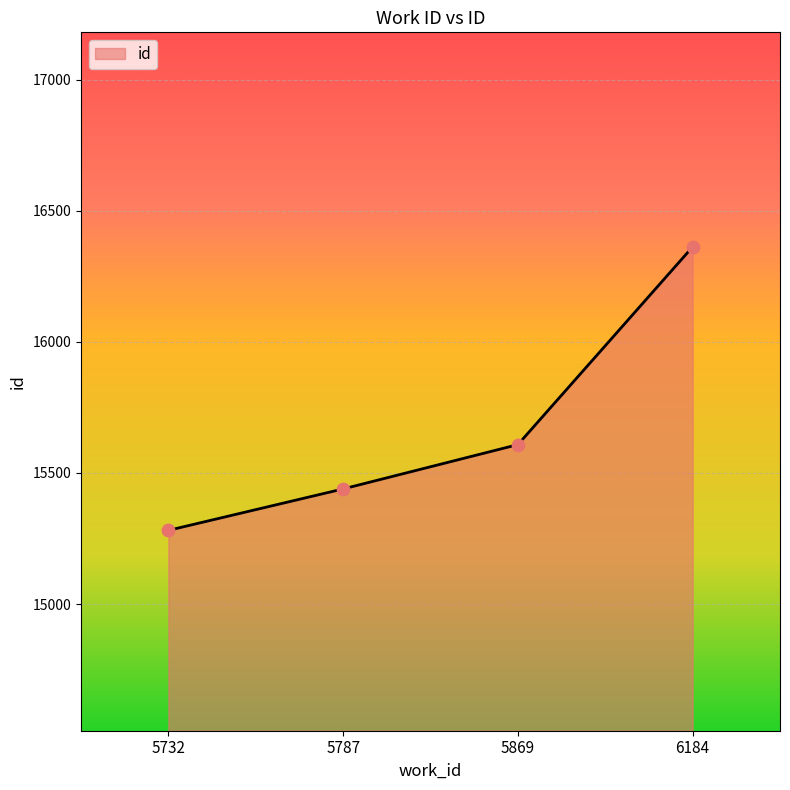

Approximately how many times larger is the value at 5787 compared to 5732?

1.0